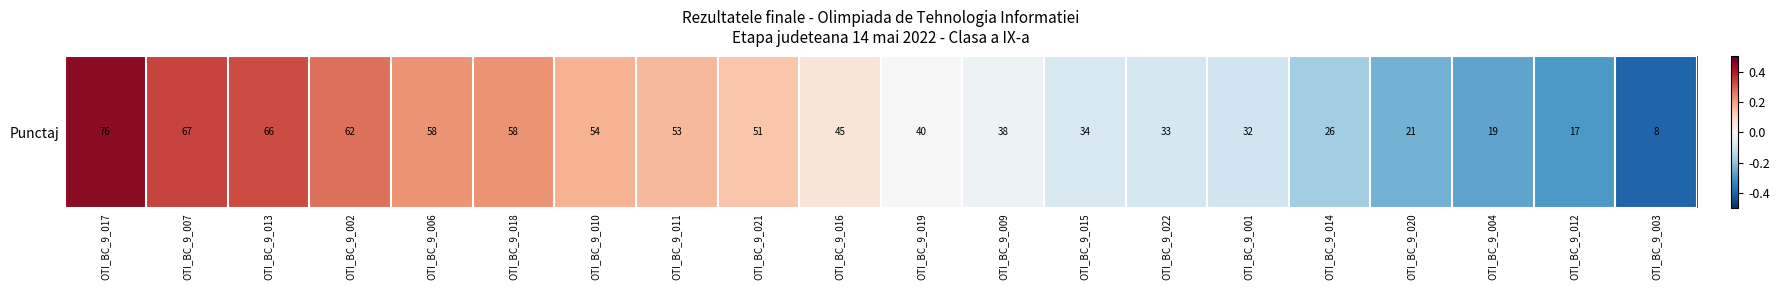

Is it true that the value at OTI_BC_9_001 is -0.1?

True